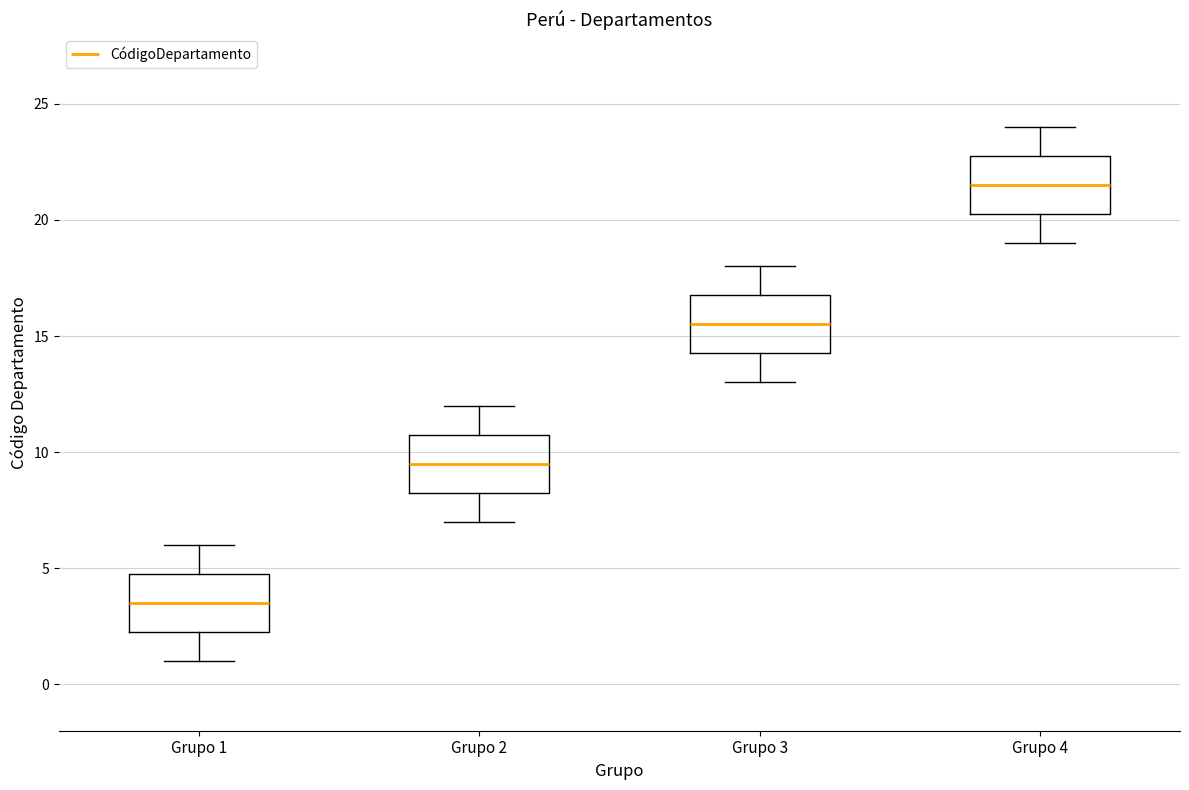

Reading left to right, transcribe this box plot: for each box, give where its median line is, the range the box spans, and where its two whiskers end, as read against the y-axis. The values are not printed on the chart, so give them approximately, as read against the axis.

Grupo 1: median 3.5, box 2.5 to 5.0, whiskers 1.0 to 6.0
Grupo 2: median 9.5, box 8.5 to 11.0, whiskers 7.0 to 12.0
Grupo 3: median 15.5, box 14.5 to 17.0, whiskers 13.0 to 18.0
Grupo 4: median 21.5, box 20.5 to 23.0, whiskers 19.0 to 24.0